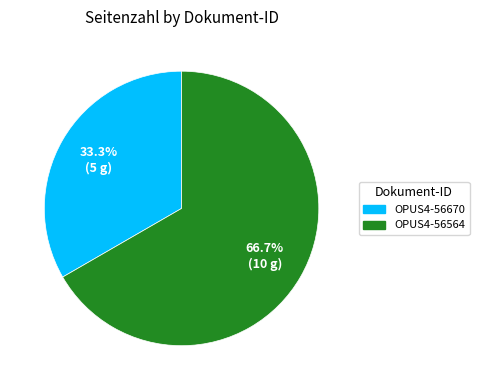

To the nearest percent, what percentage of the pie is OPUS4-56564?

67%